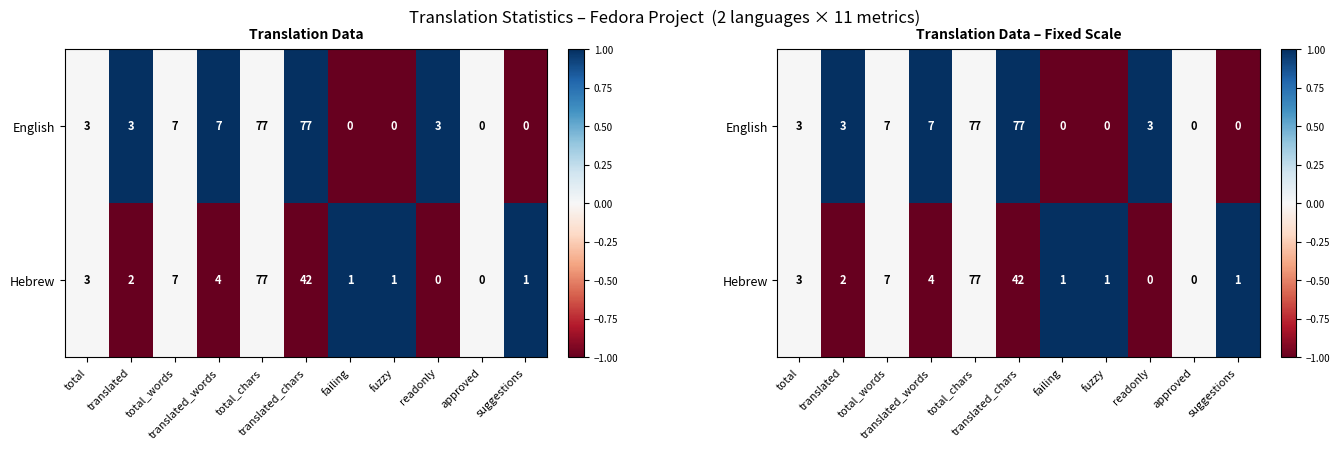

At translated, list the series in order from largest to smallest.

English, Hebrew